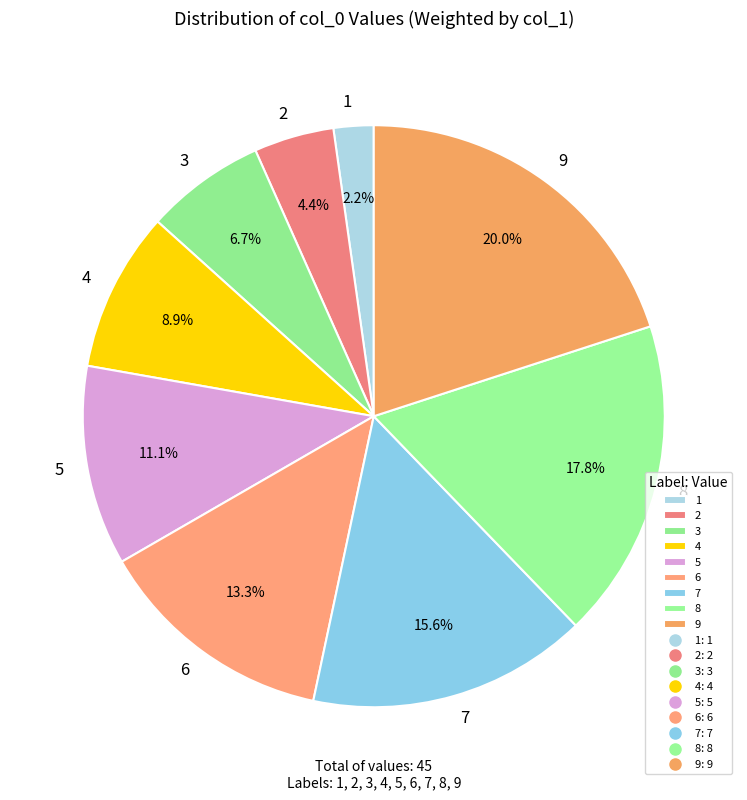

To the nearest percent, what is the difference between the 7 and 9 slice percentages?

4%